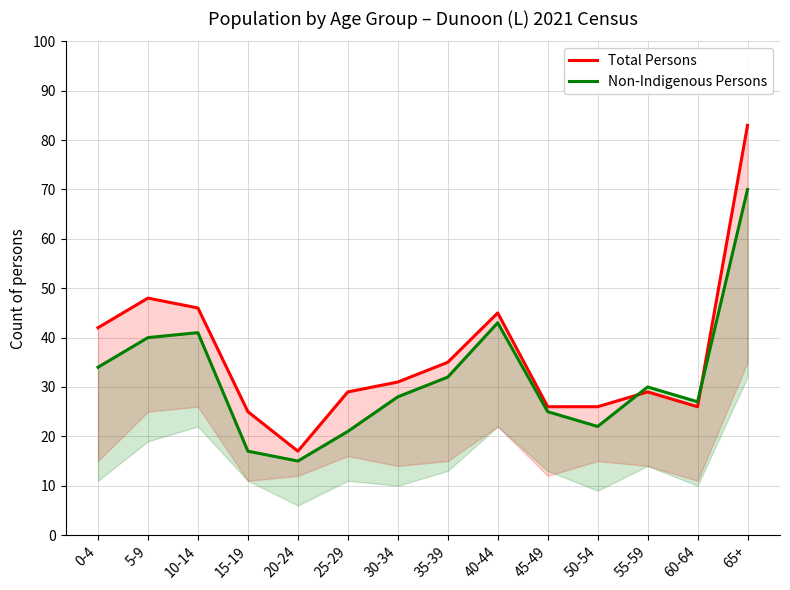

How many categories are shown in the chart?

14